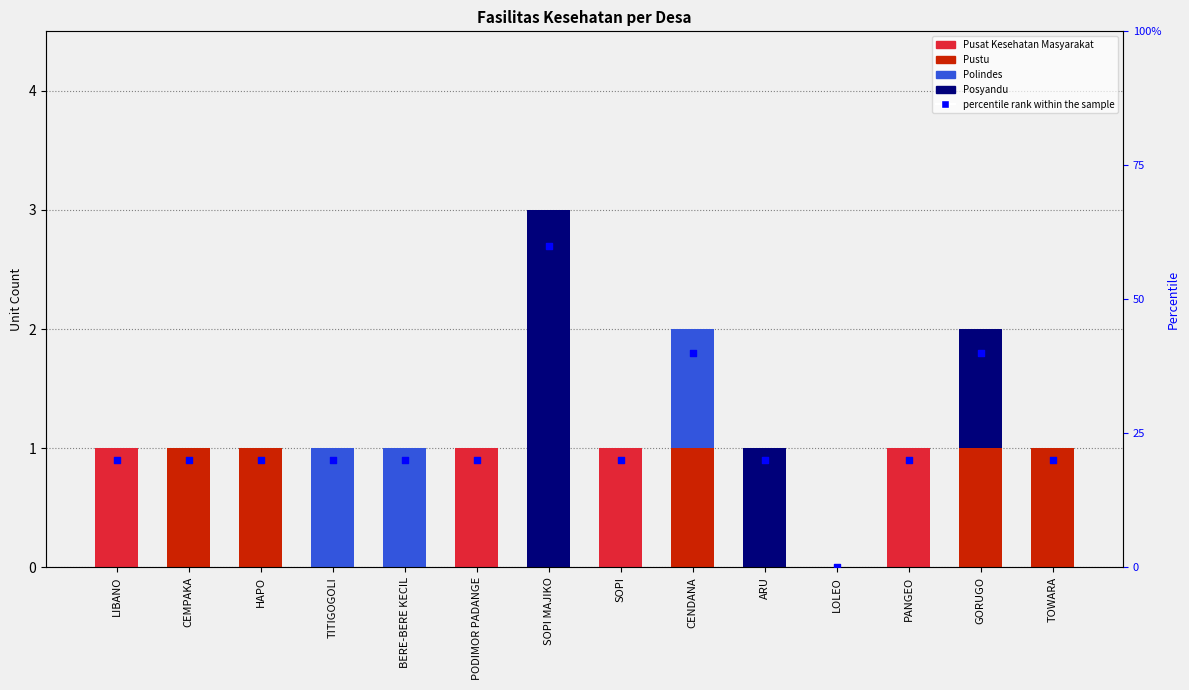

Which series contains the highest Y value?

Posyandu